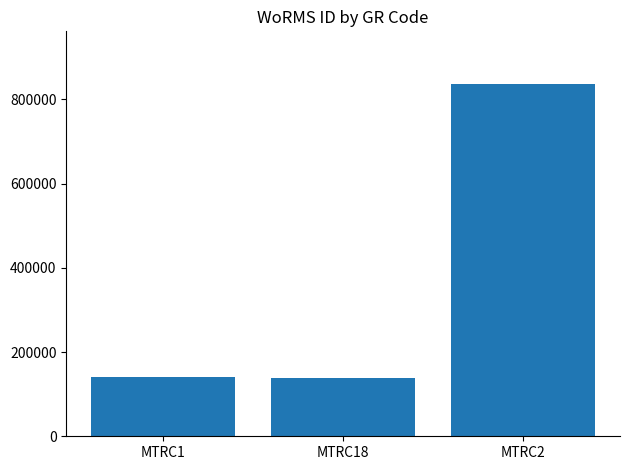

What is the label of the 2nd bar from the right?

MTRC18